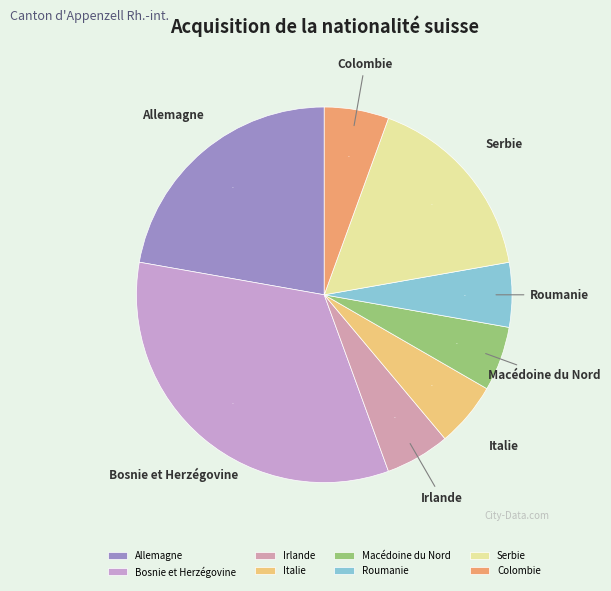

To the nearest percent, what portion does Roumanie represent?

6%